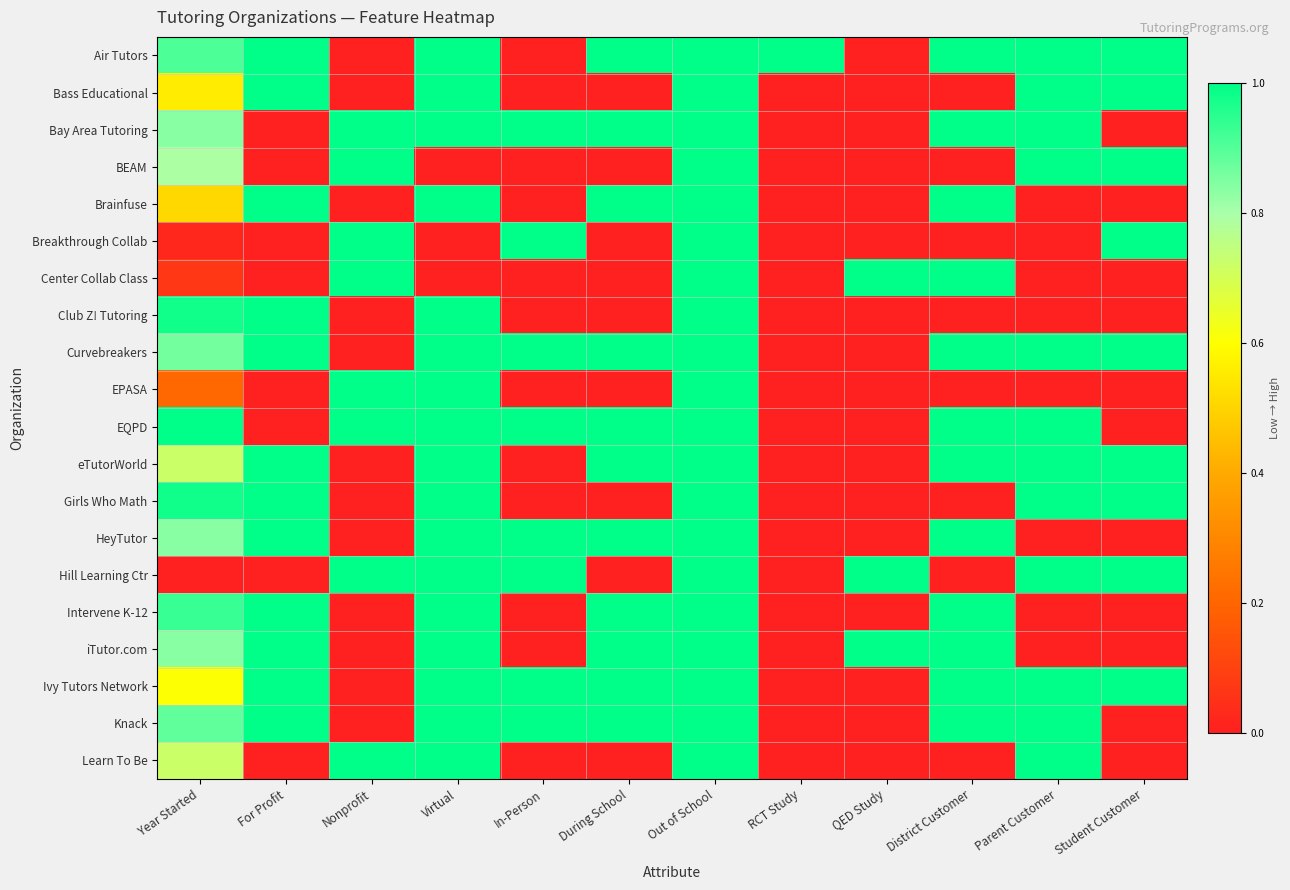

Reading right to left, extract all data points from this chart.

Air Tutors: Student Customer=1.0	Parent Customer=1.0	District Customer=1.0	QED Study=0.0	RCT Study=1.0	Out of School=1.0	During School=1.0	In-Person=0.0	Virtual=1.0	Nonprofit=0.0	For Profit=1.0	Year Started=0.9
Bass Educational: Student Customer=1.0	Parent Customer=1.0	District Customer=0.0	QED Study=0.0	RCT Study=0.0	Out of School=1.0	During School=0.0	In-Person=0.0	Virtual=1.0	Nonprofit=0.0	For Profit=1.0	Year Started=0.6
Bay Area Tutoring: Student Customer=0.0	Parent Customer=1.0	District Customer=1.0	QED Study=0.0	RCT Study=0.0	Out of School=1.0	During School=1.0	In-Person=1.0	Virtual=1.0	Nonprofit=1.0	For Profit=0.0	Year Started=0.8
BEAM: Student Customer=1.0	Parent Customer=1.0	District Customer=0.0	QED Study=0.0	RCT Study=0.0	Out of School=1.0	During School=0.0	In-Person=0.0	Virtual=0.0	Nonprofit=1.0	For Profit=0.0	Year Started=0.8
Brainfuse: Student Customer=0.0	Parent Customer=0.0	District Customer=1.0	QED Study=0.0	RCT Study=0.0	Out of School=1.0	During School=1.0	In-Person=0.0	Virtual=1.0	Nonprofit=0.0	For Profit=1.0	Year Started=0.5
Breakthrough Collab: Student Customer=1.0	Parent Customer=0.0	District Customer=0.0	QED Study=0.0	RCT Study=0.0	Out of School=1.0	During School=0.0	In-Person=1.0	Virtual=0.0	Nonprofit=1.0	For Profit=0.0	Year Started=0.0
Center Collab Class: Student Customer=0.0	Parent Customer=0.0	District Customer=1.0	QED Study=1.0	RCT Study=0.0	Out of School=1.0	During School=0.0	In-Person=0.0	Virtual=0.0	Nonprofit=1.0	For Profit=0.0	Year Started=0.1
Club Z! Tutoring: Student Customer=0.0	Parent Customer=0.0	District Customer=0.0	QED Study=0.0	RCT Study=0.0	Out of School=1.0	During School=0.0	In-Person=0.0	Virtual=1.0	Nonprofit=0.0	For Profit=1.0	Year Started=1.0
Curvebreakers: Student Customer=1.0	Parent Customer=1.0	District Customer=1.0	QED Study=0.0	RCT Study=0.0	Out of School=1.0	During School=1.0	In-Person=1.0	Virtual=1.0	Nonprofit=0.0	For Profit=1.0	Year Started=0.9
EPASA: Student Customer=0.0	Parent Customer=0.0	District Customer=0.0	QED Study=0.0	RCT Study=0.0	Out of School=1.0	During School=0.0	In-Person=0.0	Virtual=1.0	Nonprofit=1.0	For Profit=0.0	Year Started=0.2
EQPD: Student Customer=0.0	Parent Customer=1.0	District Customer=1.0	QED Study=0.0	RCT Study=0.0	Out of School=1.0	During School=1.0	In-Person=1.0	Virtual=1.0	Nonprofit=1.0	For Profit=0.0	Year Started=1.0
eTutorWorld: Student Customer=1.0	Parent Customer=1.0	District Customer=1.0	QED Study=0.0	RCT Study=0.0	Out of School=1.0	During School=1.0	In-Person=0.0	Virtual=1.0	Nonprofit=0.0	For Profit=1.0	Year Started=0.7
Girls Who Math: Student Customer=1.0	Parent Customer=1.0	District Customer=0.0	QED Study=0.0	RCT Study=0.0	Out of School=1.0	During School=0.0	In-Person=0.0	Virtual=1.0	Nonprofit=0.0	For Profit=1.0	Year Started=1.0
HeyTutor: Student Customer=0.0	Parent Customer=0.0	District Customer=1.0	QED Study=0.0	RCT Study=0.0	Out of School=1.0	During School=1.0	In-Person=1.0	Virtual=1.0	Nonprofit=0.0	For Profit=1.0	Year Started=0.8
Hill Learning Ctr: Student Customer=1.0	Parent Customer=1.0	District Customer=0.0	QED Study=1.0	RCT Study=0.0	Out of School=1.0	During School=0.0	In-Person=1.0	Virtual=1.0	Nonprofit=1.0	For Profit=0.0	Year Started=0.0
Intervene K-12: Student Customer=0.0	Parent Customer=0.0	District Customer=1.0	QED Study=0.0	RCT Study=0.0	Out of School=1.0	During School=1.0	In-Person=0.0	Virtual=1.0	Nonprofit=0.0	For Profit=1.0	Year Started=0.9
iTutor.com: Student Customer=0.0	Parent Customer=0.0	District Customer=1.0	QED Study=1.0	RCT Study=0.0	Out of School=1.0	During School=1.0	In-Person=0.0	Virtual=1.0	Nonprofit=0.0	For Profit=1.0	Year Started=0.8
Ivy Tutors Network: Student Customer=1.0	Parent Customer=1.0	District Customer=1.0	QED Study=0.0	RCT Study=0.0	Out of School=1.0	During School=1.0	In-Person=1.0	Virtual=1.0	Nonprofit=0.0	For Profit=1.0	Year Started=0.6
Knack: Student Customer=0.0	Parent Customer=1.0	District Customer=1.0	QED Study=0.0	RCT Study=0.0	Out of School=1.0	During School=1.0	In-Person=1.0	Virtual=1.0	Nonprofit=0.0	For Profit=1.0	Year Started=0.9
Learn To Be: Student Customer=0.0	Parent Customer=1.0	District Customer=0.0	QED Study=0.0	RCT Study=0.0	Out of School=1.0	During School=0.0	In-Person=0.0	Virtual=1.0	Nonprofit=1.0	For Profit=0.0	Year Started=0.7